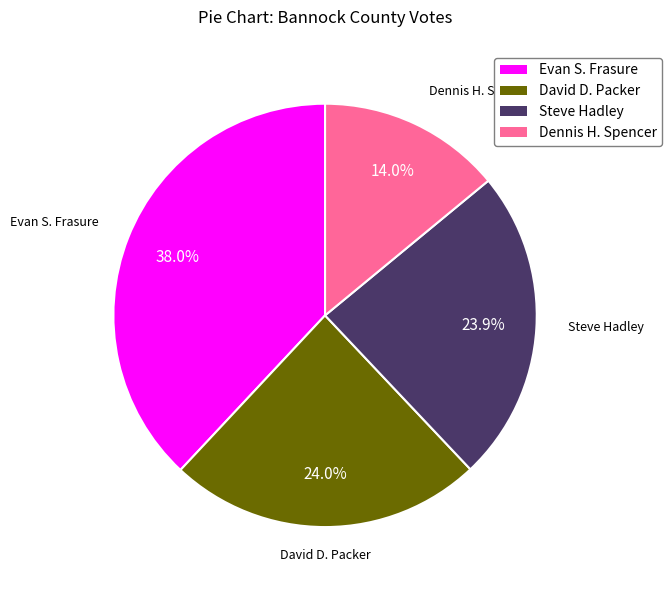

To the nearest percent, what is the difference between the largest and smallest slice percentages?

24%